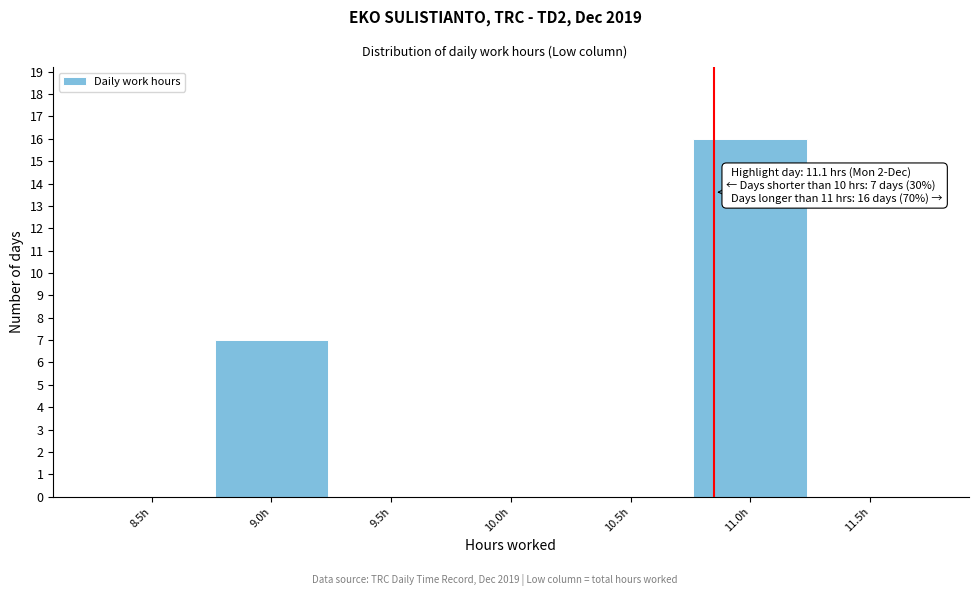

Reading left to right, list all the values displayed in this chart.

8.5h=0	9.0h=7	9.5h=0	10.0h=0	10.5h=0	11.0h=16	11.5h=0